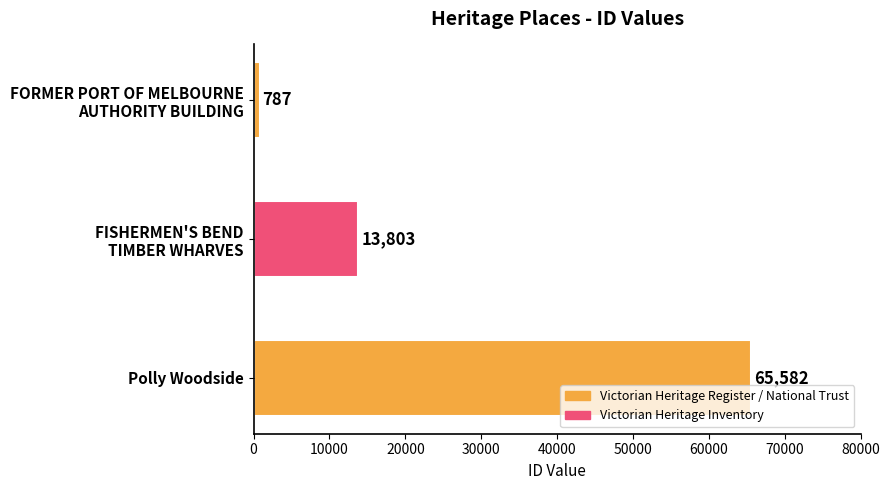

Reading bottom to top, transcribe all the data shown in this chart.

65582	13803	787